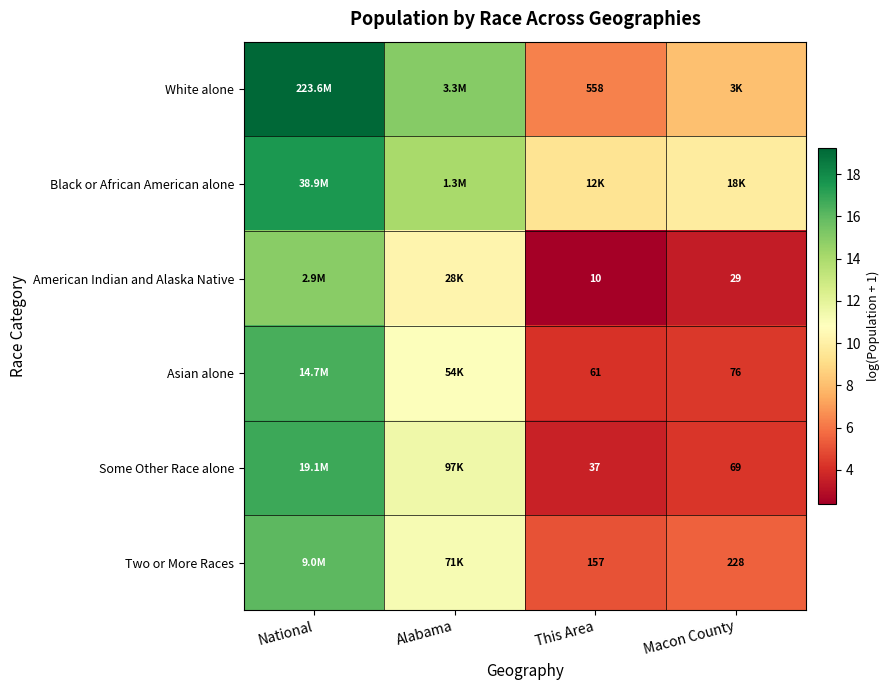

At National, list the series in order from smallest to largest.

American Indian and Alaska Native, Two or More Races, Asian alone, Some Other Race alone, Black or African American alone, White alone